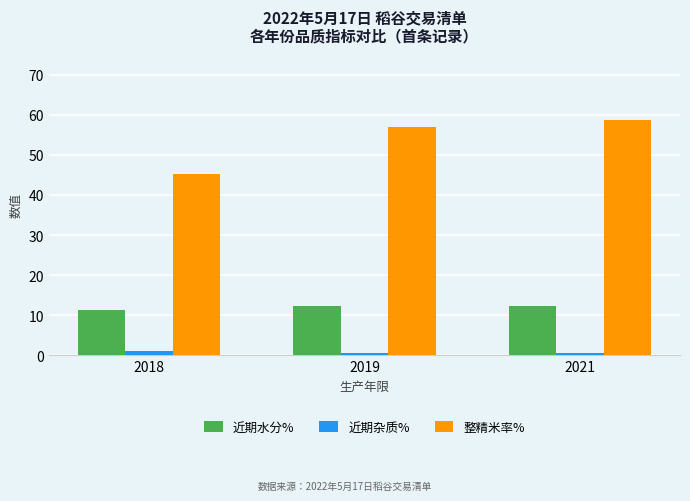

List the series in order of their peak value, lowest first.

近期杂质%, 近期水分%, 整精米率%